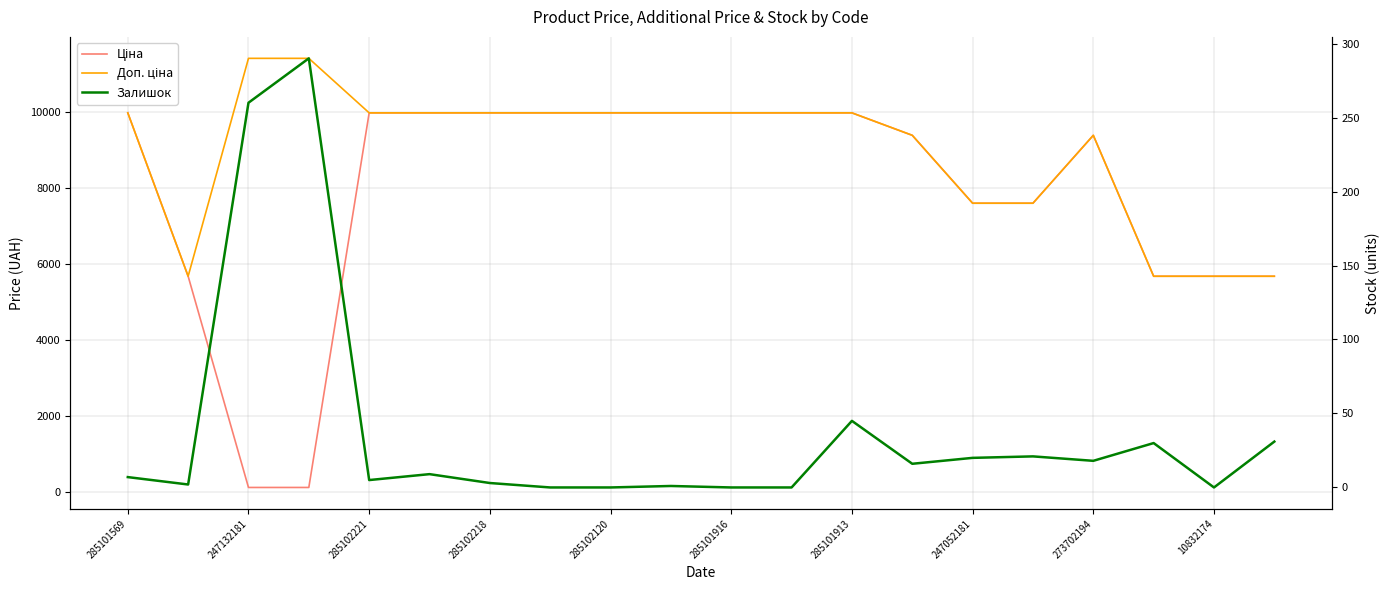

How many interior local valleys does the Доп. ціна series have?

1